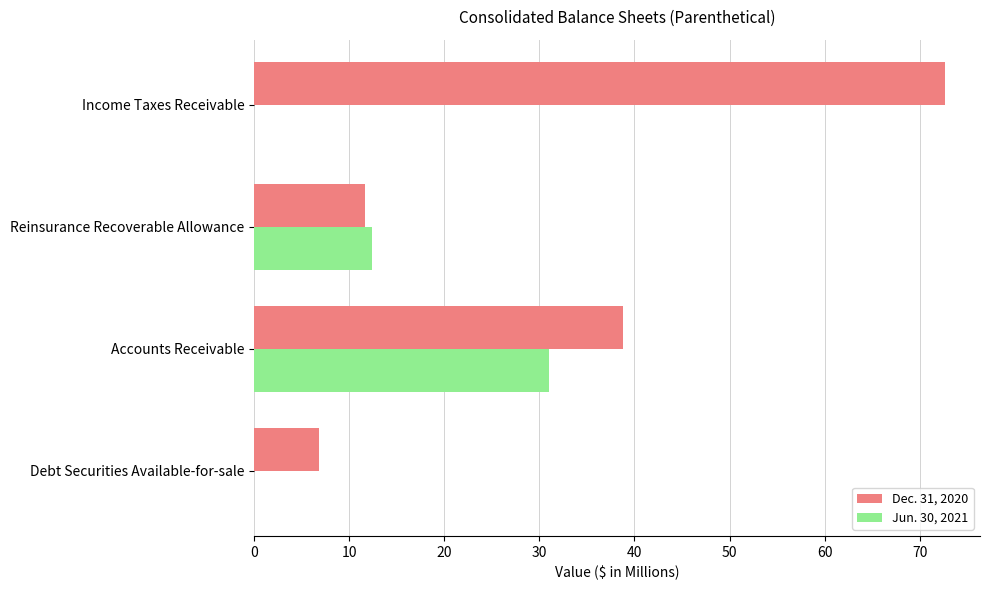

What is the maximum value shown in the chart?

72.7